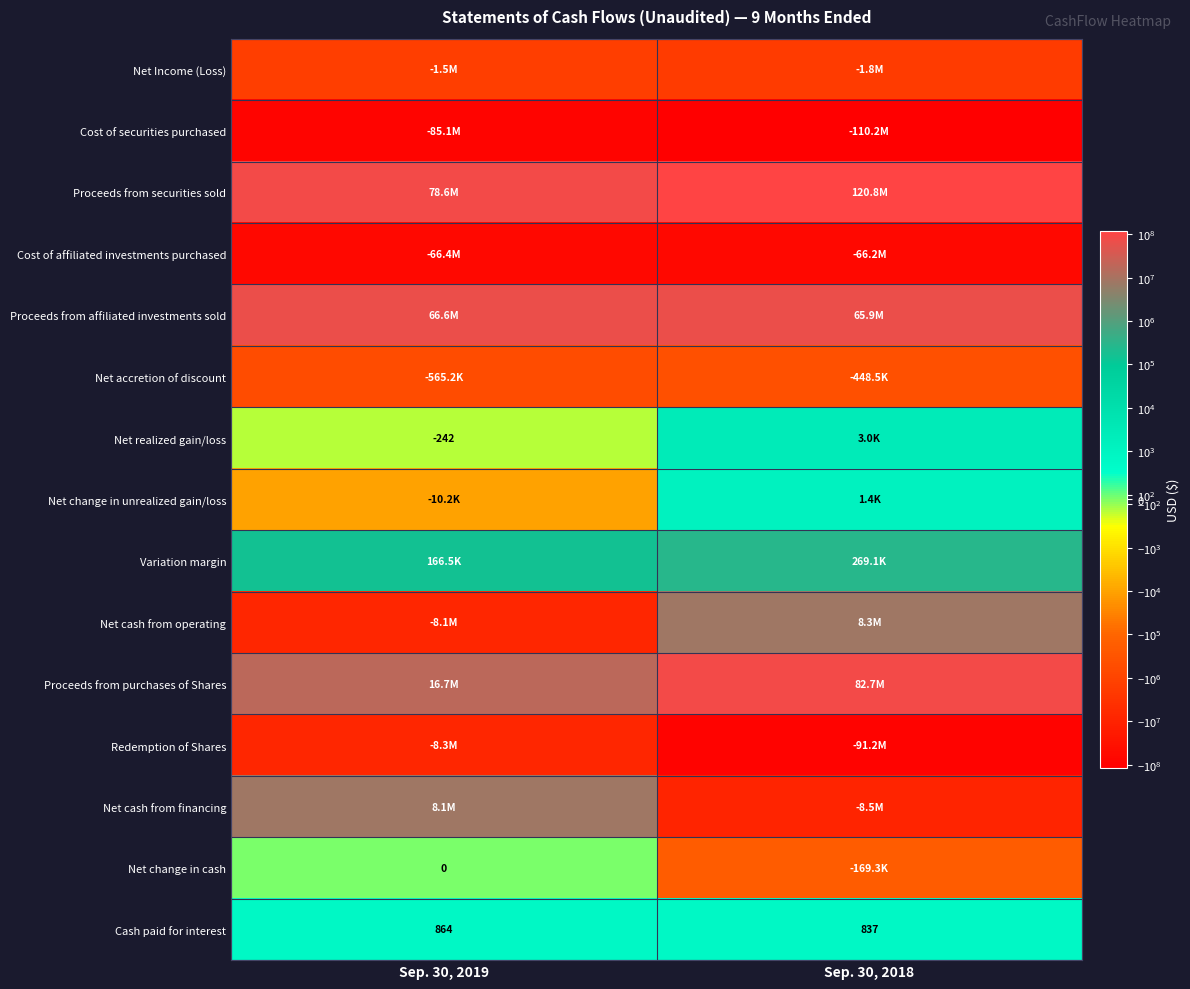

True or false: Cash paid for interest has a value of 1120 at Sep. 30, 2018.

False